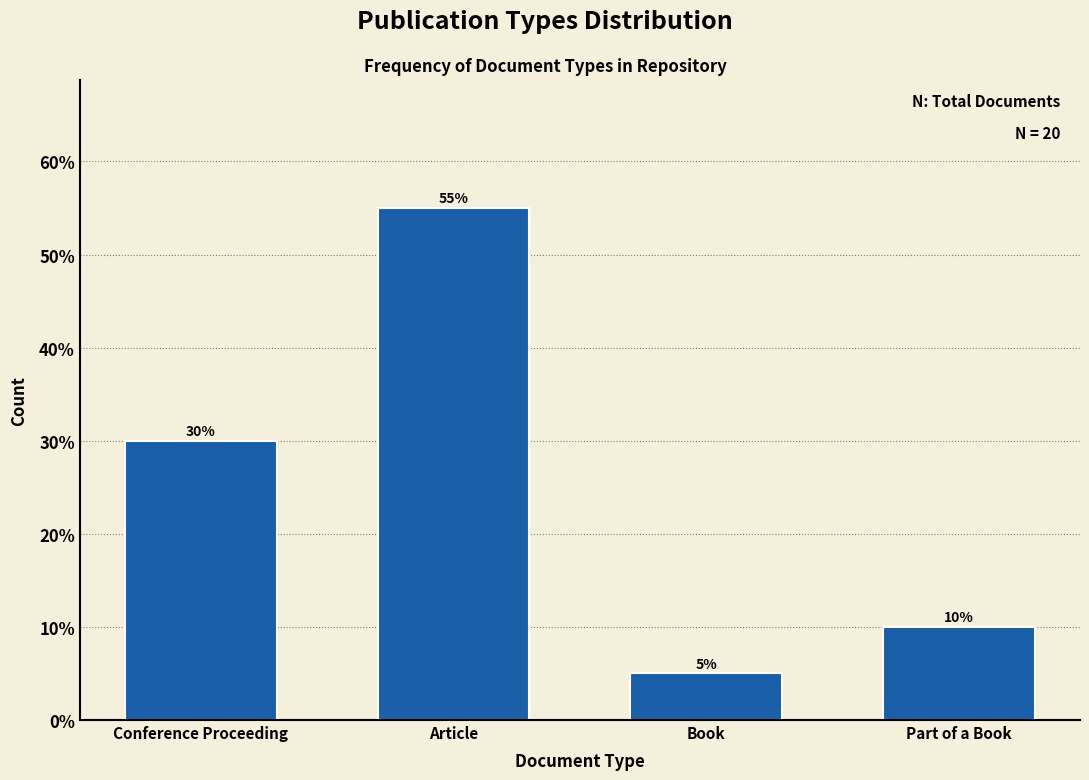

Reading left to right, what are all the values shown in this chart?

Conference Proceeding=30.0	Article=55.0	Book=5.0	Part of a Book=10.0